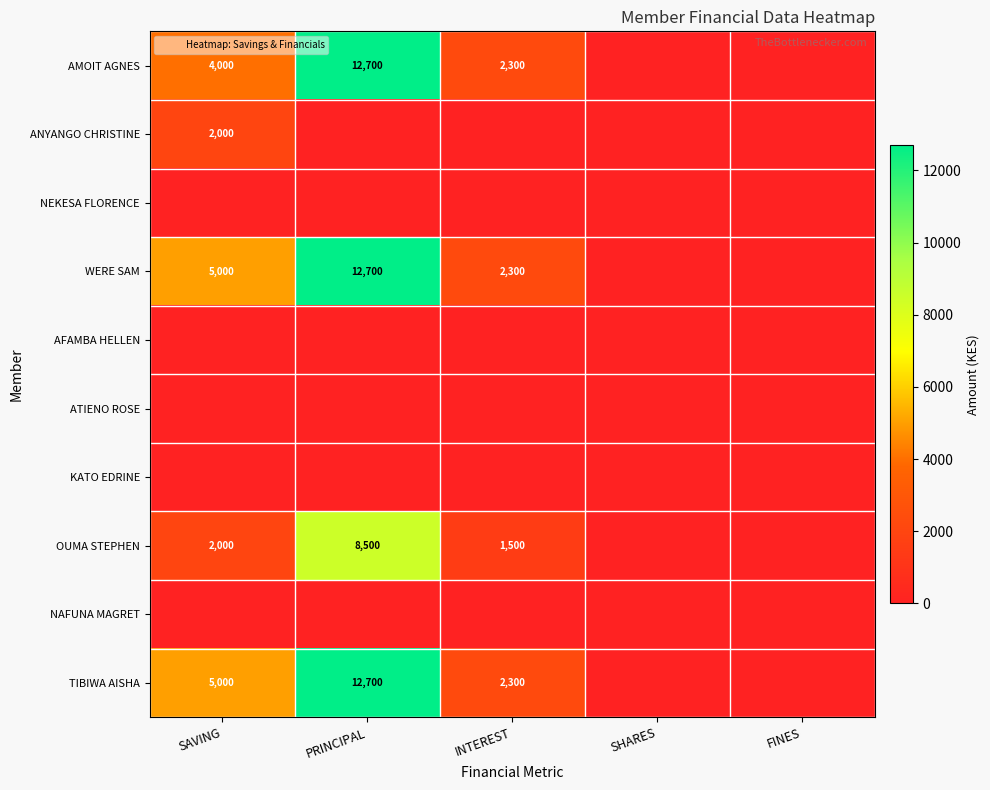

How many categories are shown in the chart?

5